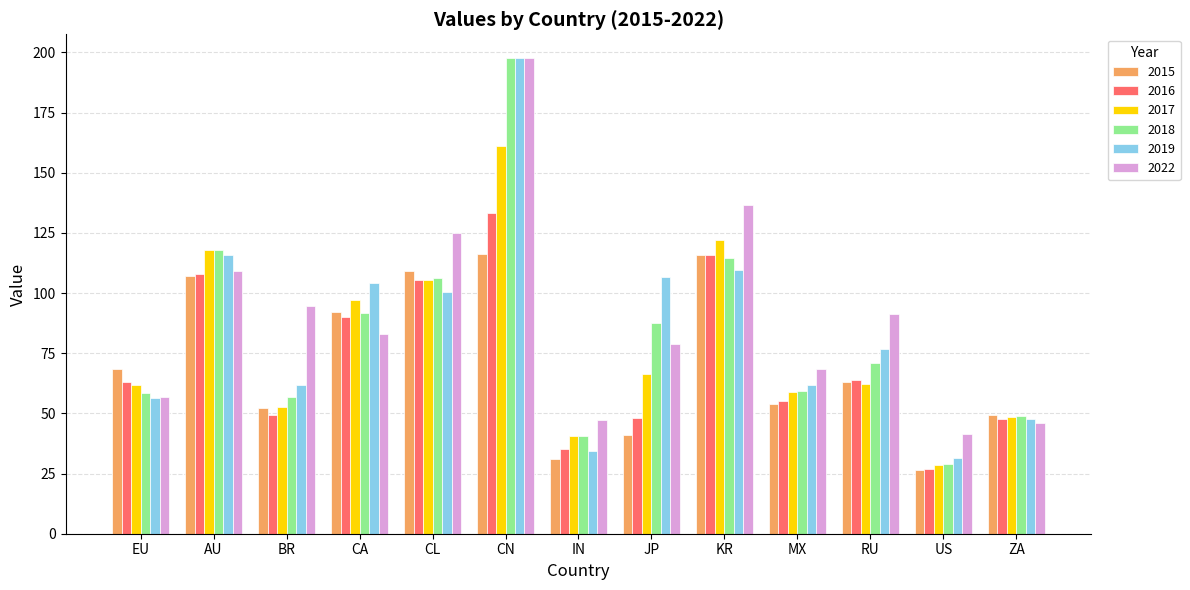

Which category has the lowest value across all series?

US